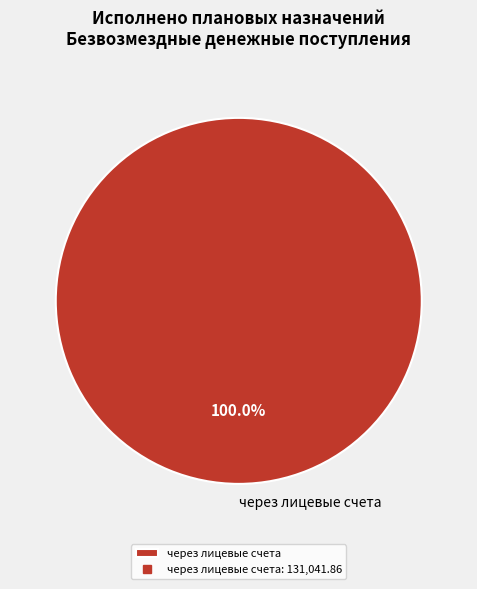

Count the number of slices in the pie.

1